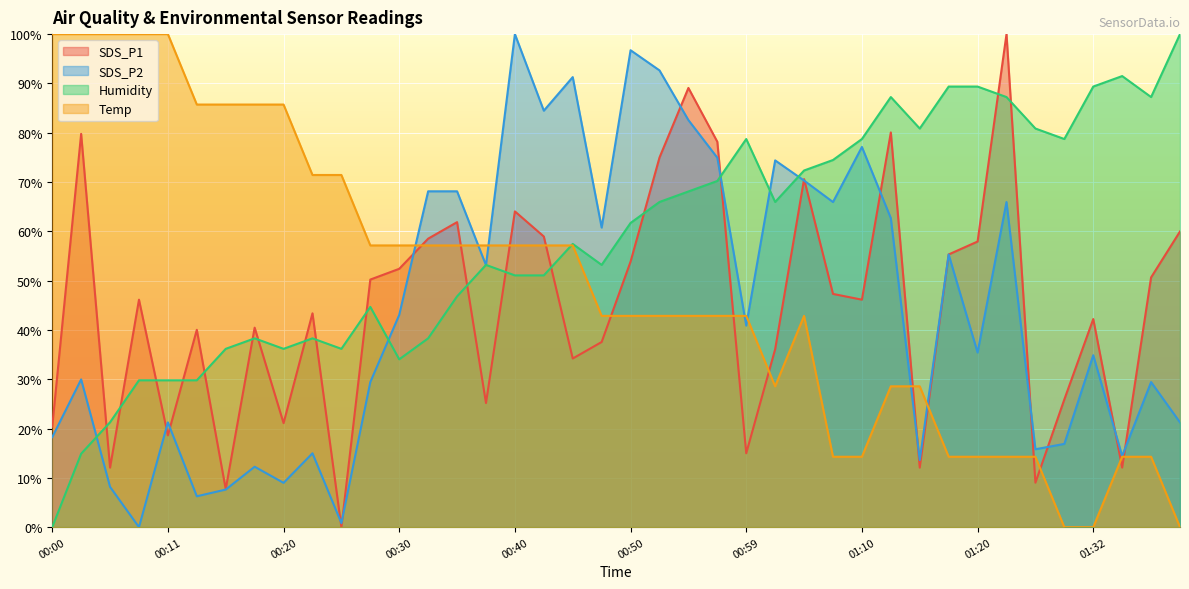

At which label does SDS_P2 reach its peak?

00:40